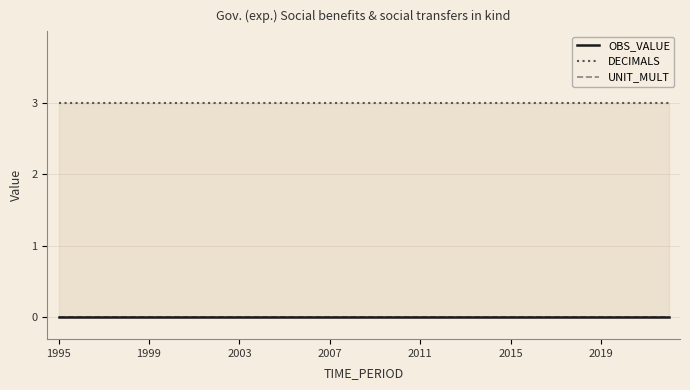

At which category does the chart reach its peak across all series?

1995